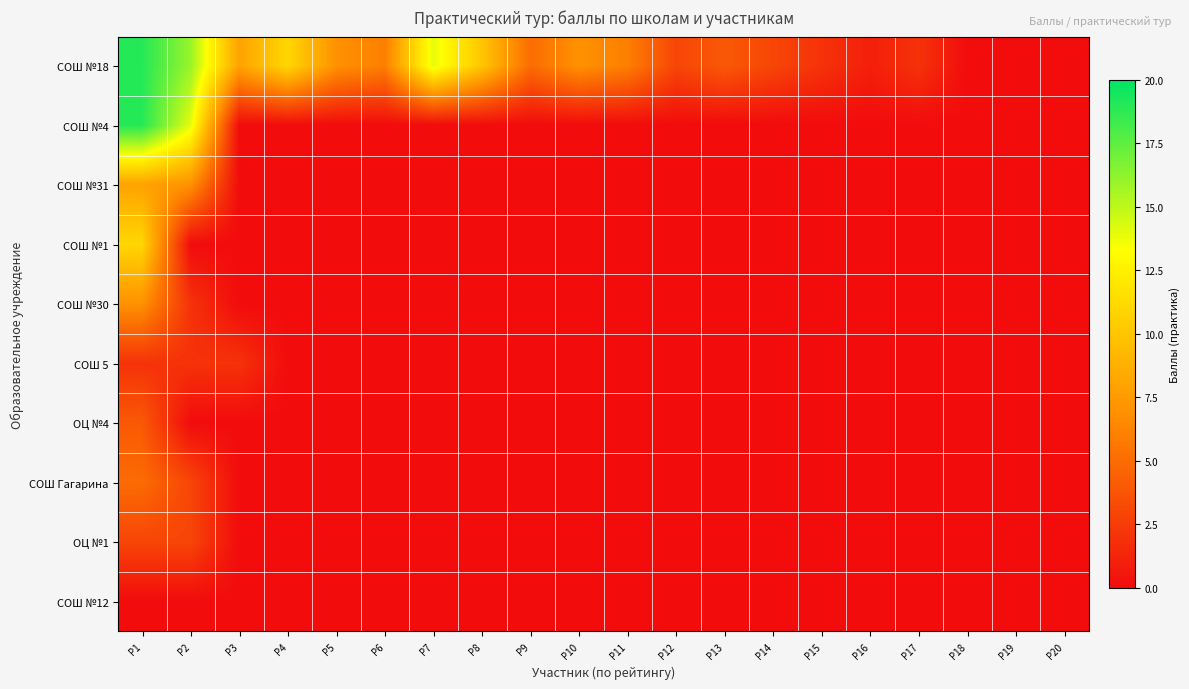

Which series has the largest range (max minus min)?

СОШ №18